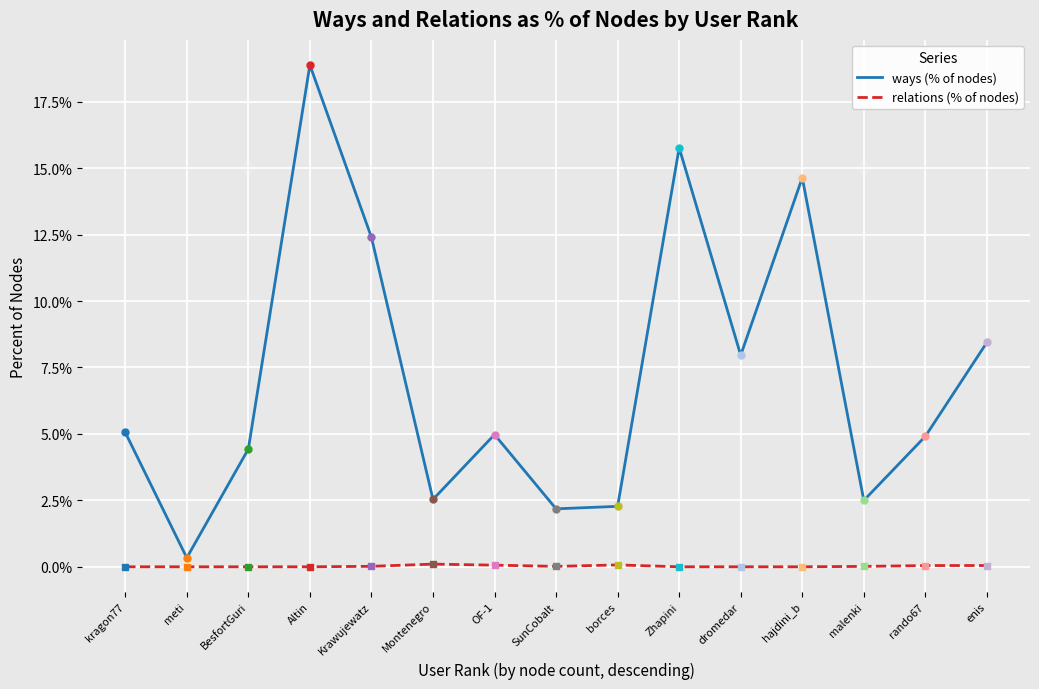

Does the chart display data point markers on the line(s)?

No